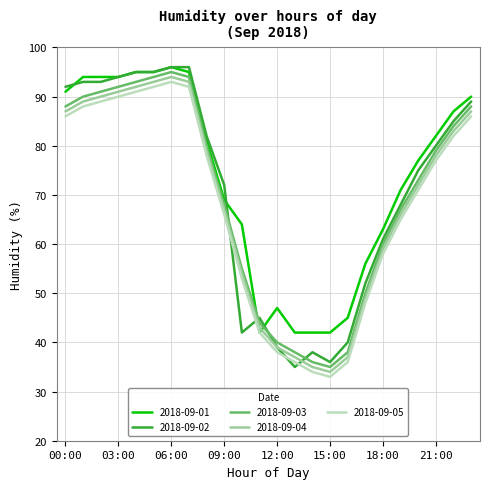

Which series has the widest spread of values?

2018-09-02